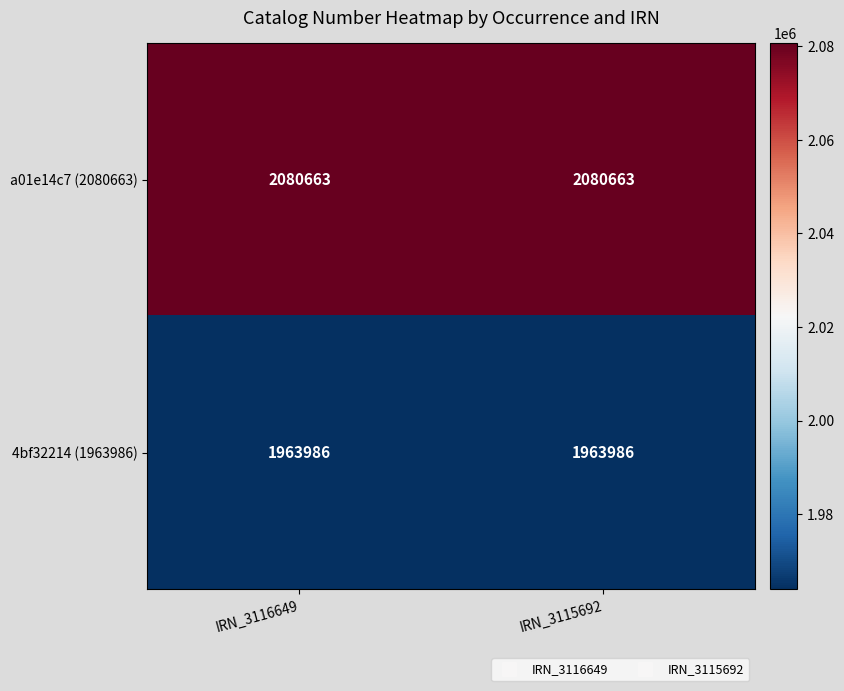

Reading left to right, list all the values displayed in this chart.

a01e14c7 (2080663): IRN_3116649=2080663	IRN_3115692=2080663
4bf32214 (1963986): IRN_3116649=1963986	IRN_3115692=1963986